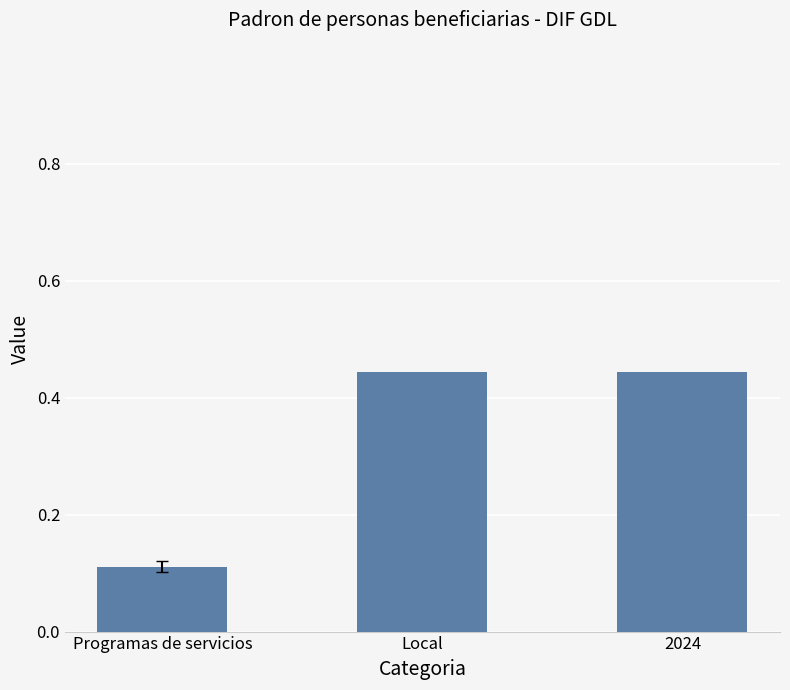

Between Local and Programas de servicios, which is larger?

Local